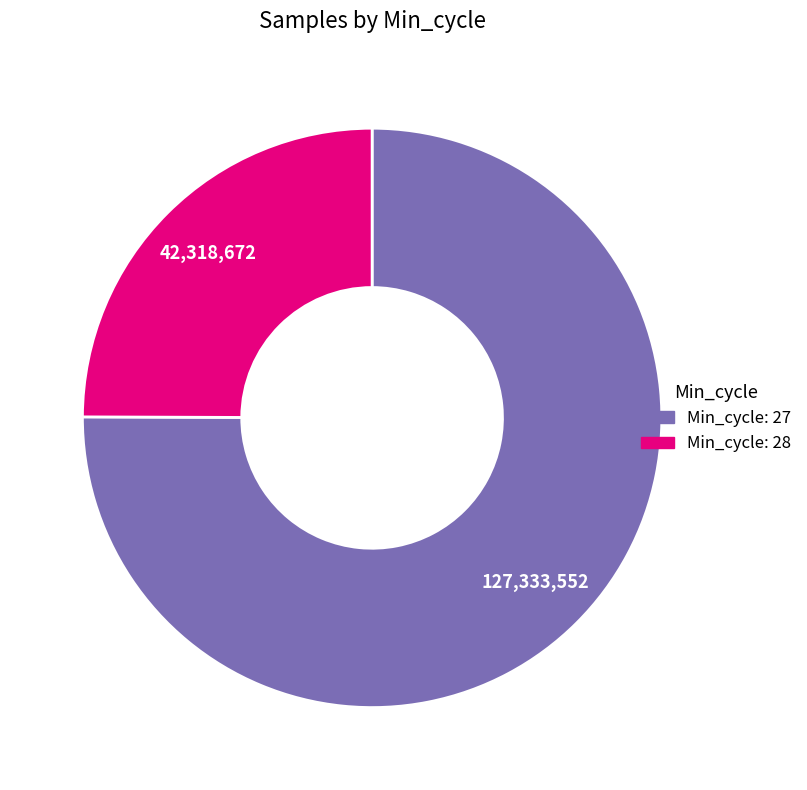

Is there any slice that represents more than half of the pie?

Yes